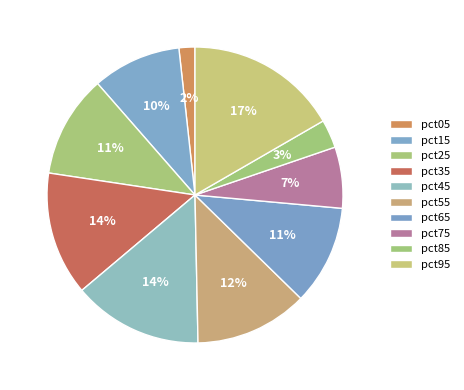

To the nearest percent, what is the combined percentage of pct95 and pct65?

28%